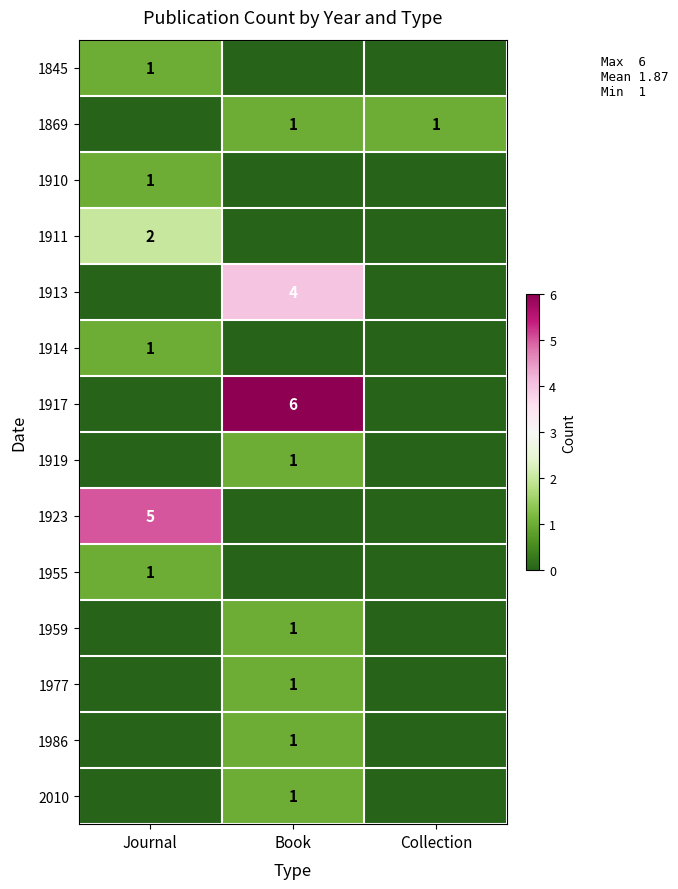

The 1910 series shows 1 at Journal. True or false?

True